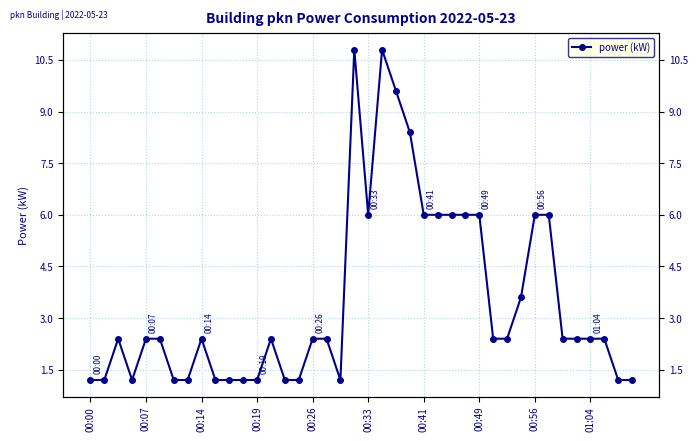

What value does the data have at 01:04?

2.4